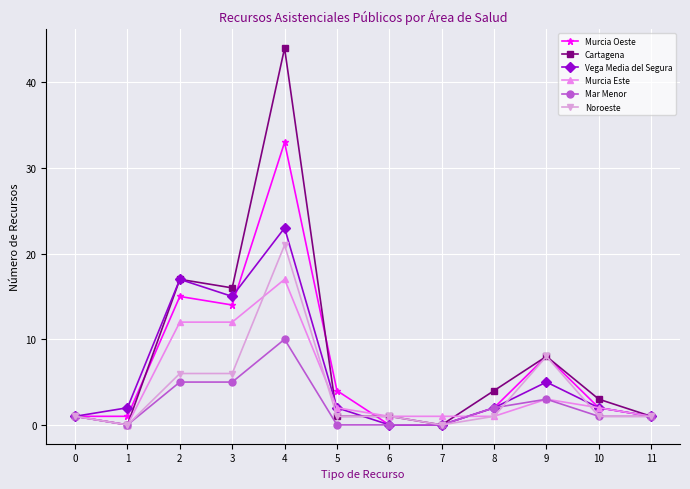

The value of Vega Media del Segura at 7 is 13. True or false?

False